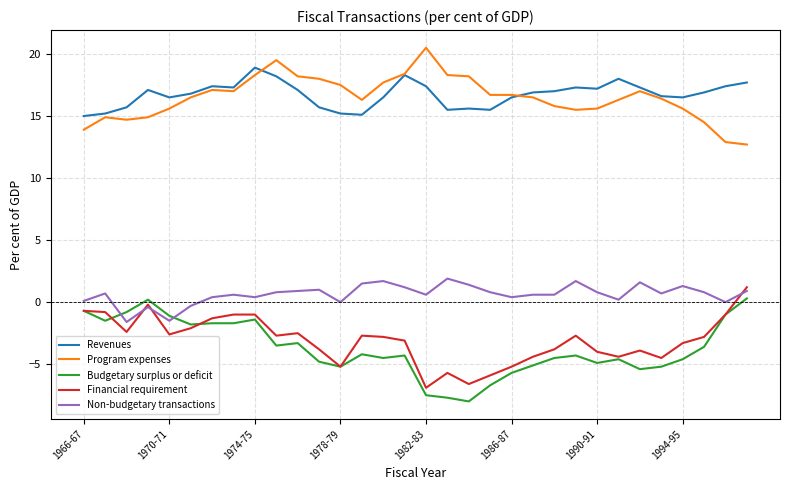

True or false: Non-budgetary transactions and Revenues intersect in this chart.

False